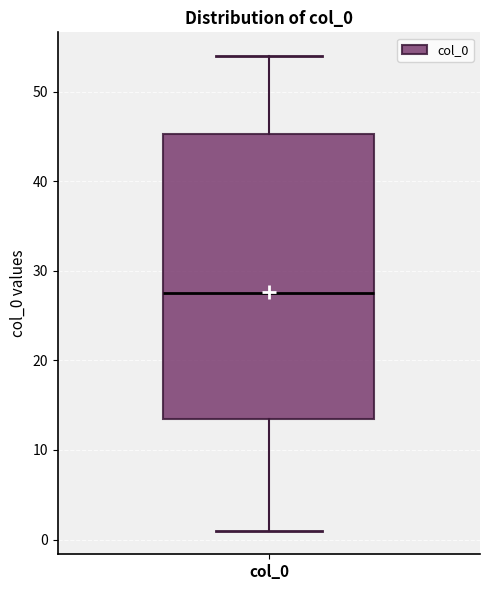

Where does the lower whisker of the box for col_0 end on the y-axis? The values are not printed on the chart, so give them approximately, as read against the axis.

1